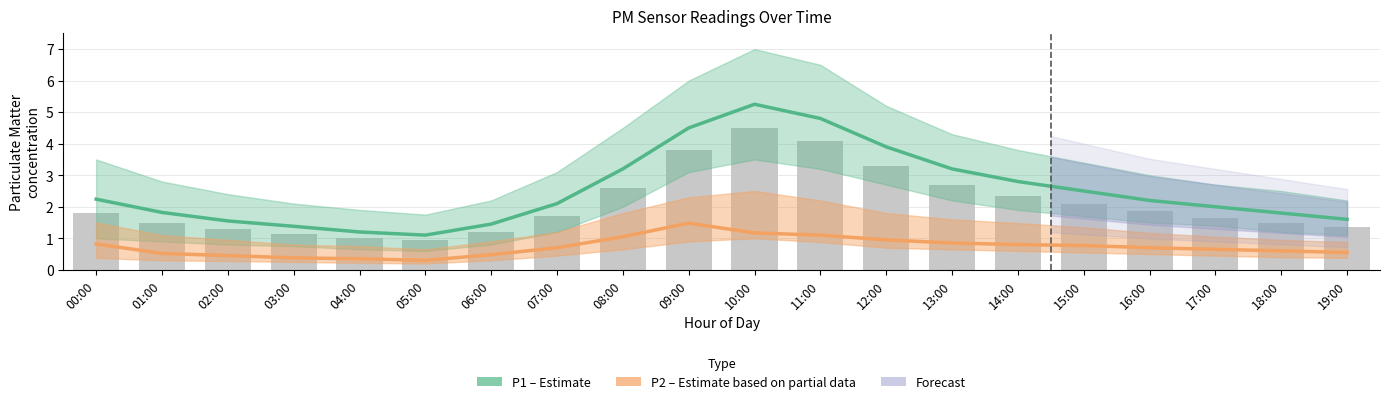

What is the average value of the P1 (Estimate) series?

2.5